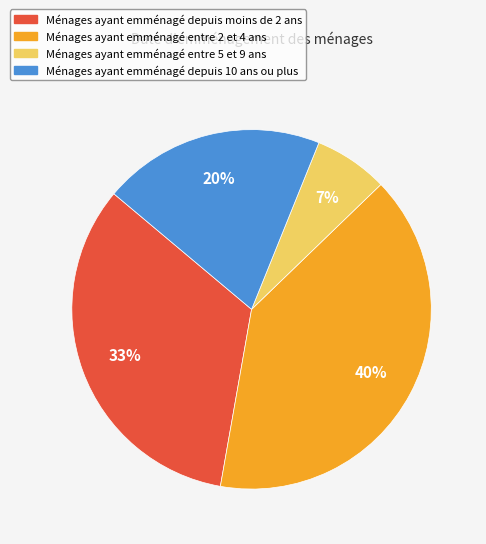

What is the ratio of the value at Ménages ayant emménagé entre 2 et 4 ans to the value at Ménages ayant emménagé depuis moins de 2 ans?

1.2